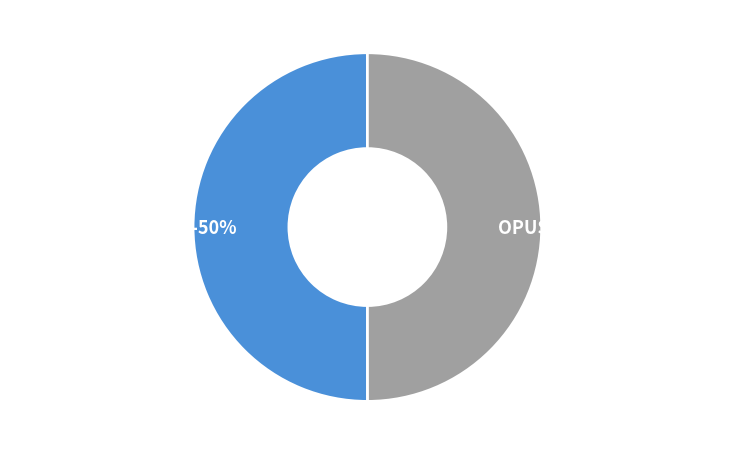

Is the sum of OPUS4-62872 (2022) and OPUS4-62869 (2023) greater than half?

Yes